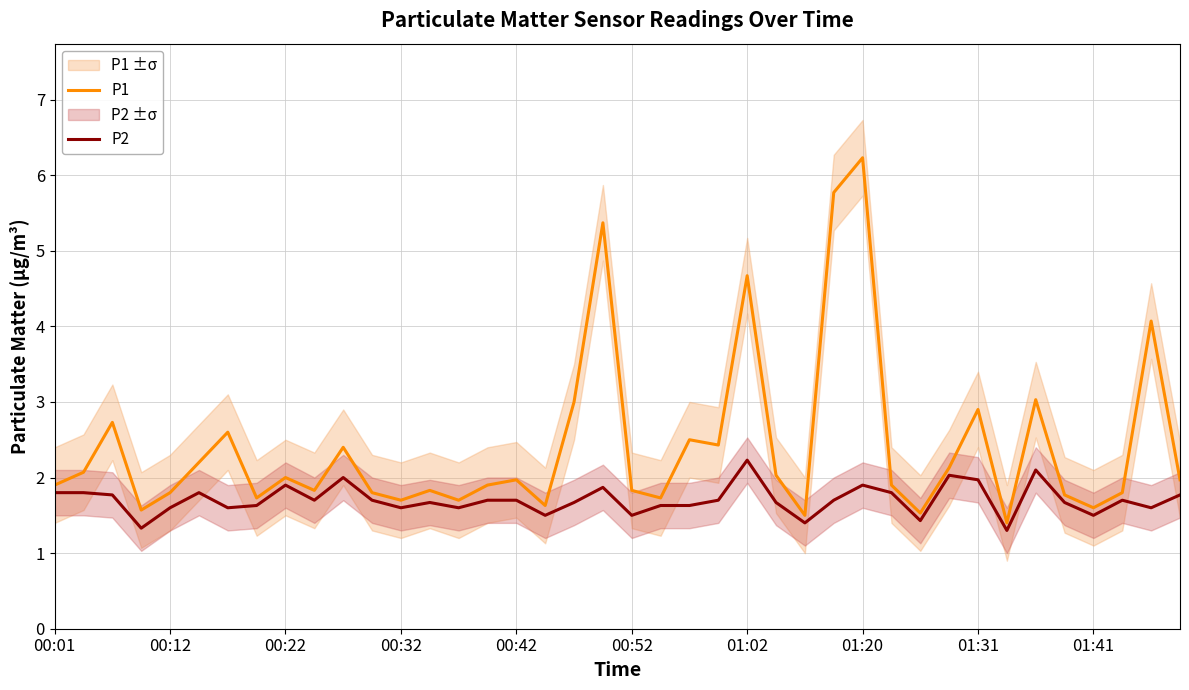

What is the highest value of the P2 series?

2.2